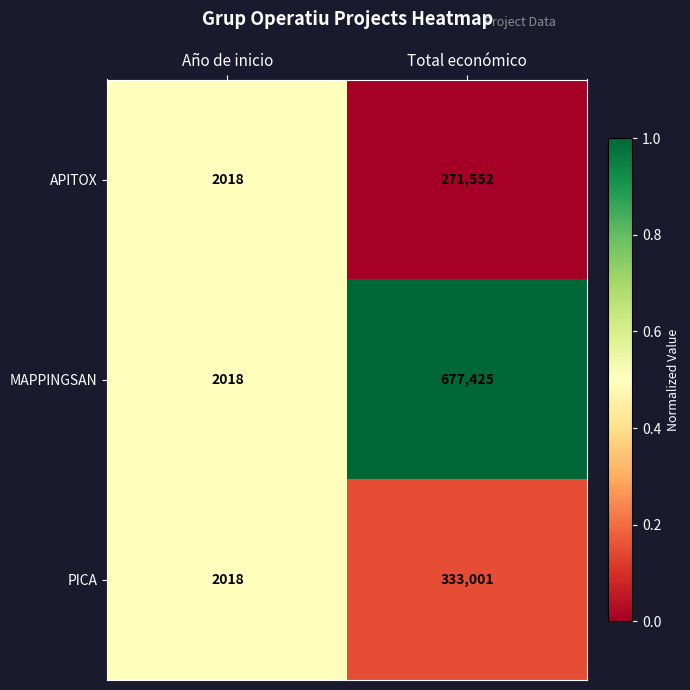

Which series changed the most between Año de inicio and Total económico?

MAPPINGSAN